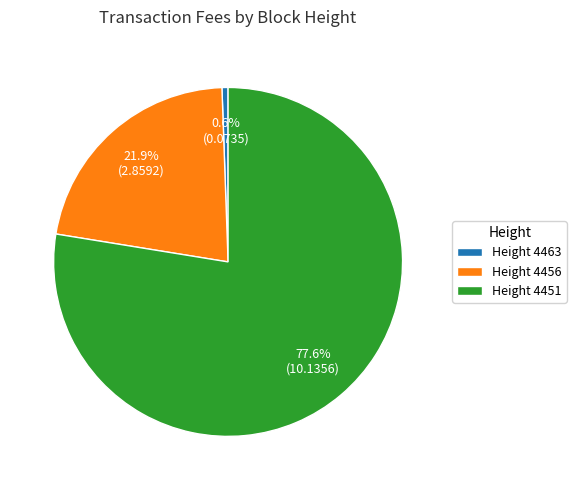

Between Height 4456 and Height 4463, which is larger?

Height 4456